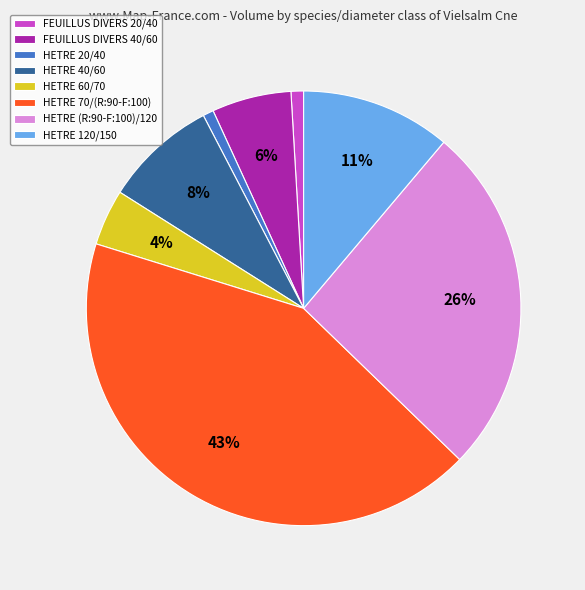

Between HETRE 60/70 and HETRE (R:90-F:100)/120, which is larger?

HETRE (R:90-F:100)/120